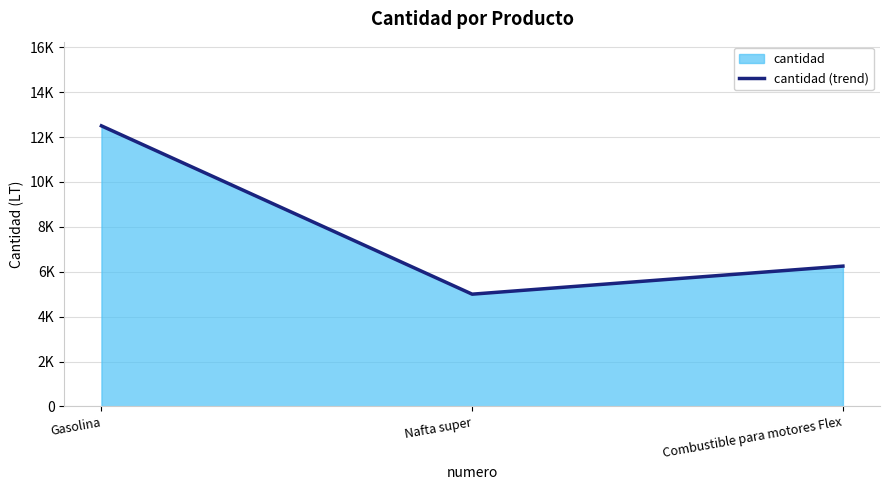

List the labels in order of value, largest first.

Gasolina, Combustible para motores Flex, Nafta super